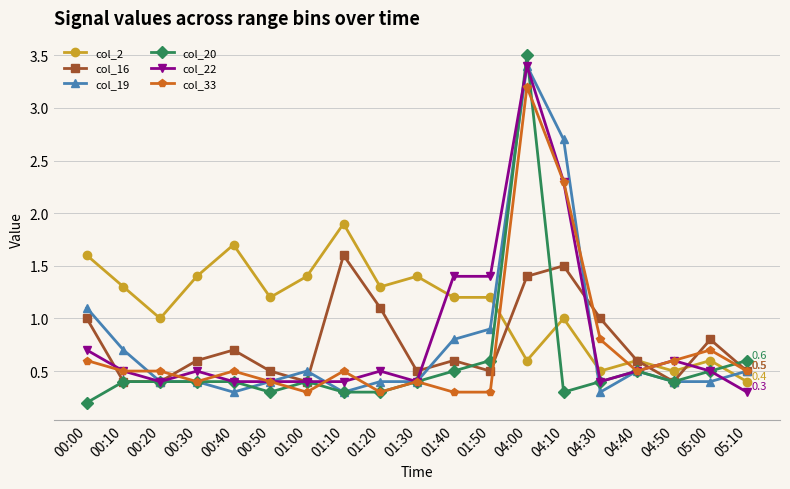

Which series changed the most between 01:30 and 01:50?

col_22